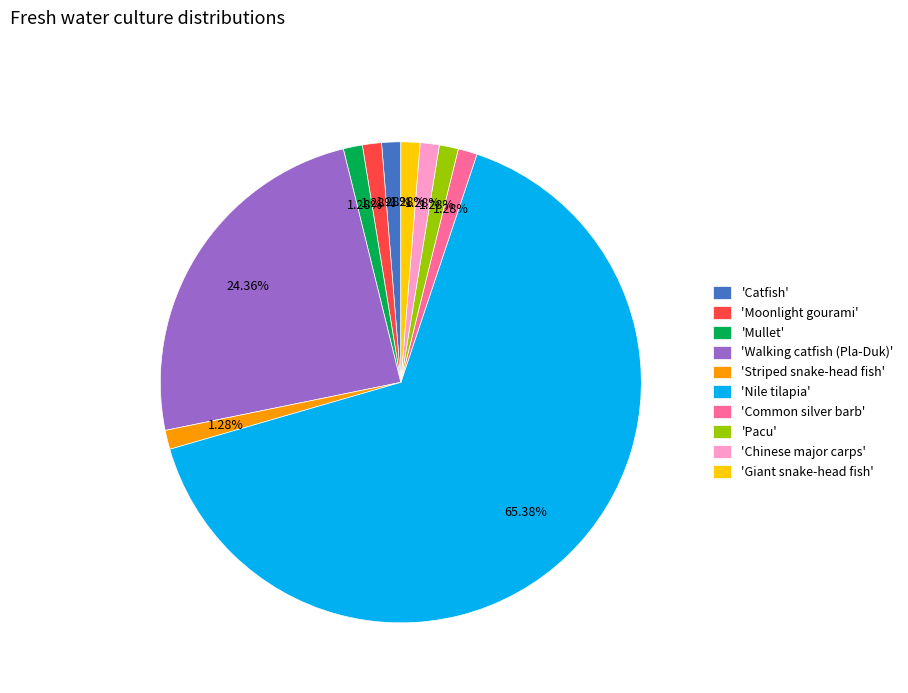

Count the number of slices in the pie.

10